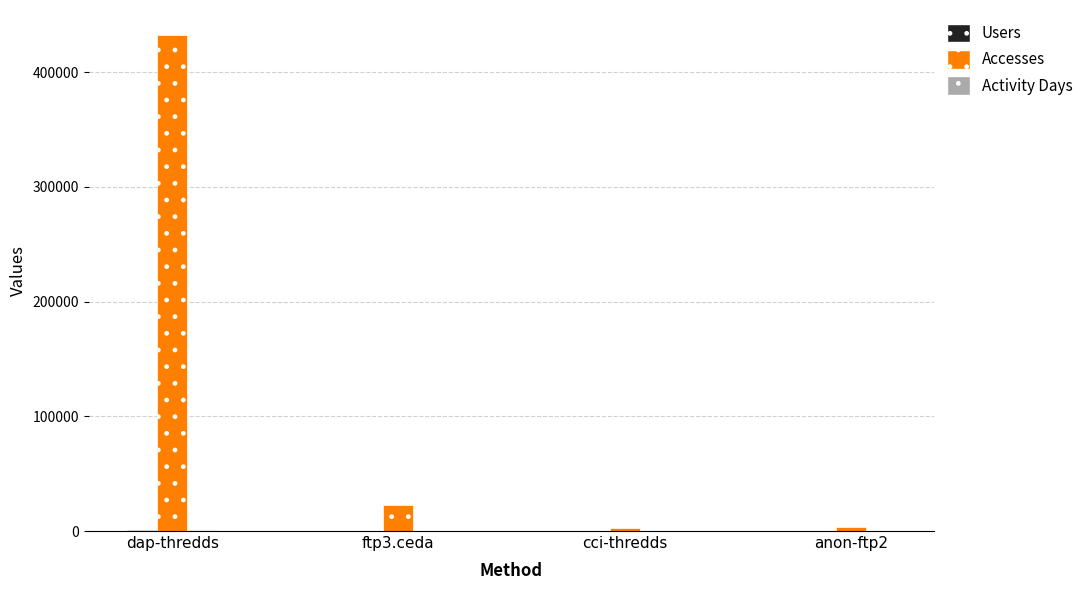

At which category is the sum across all series the highest?

dap-thredds